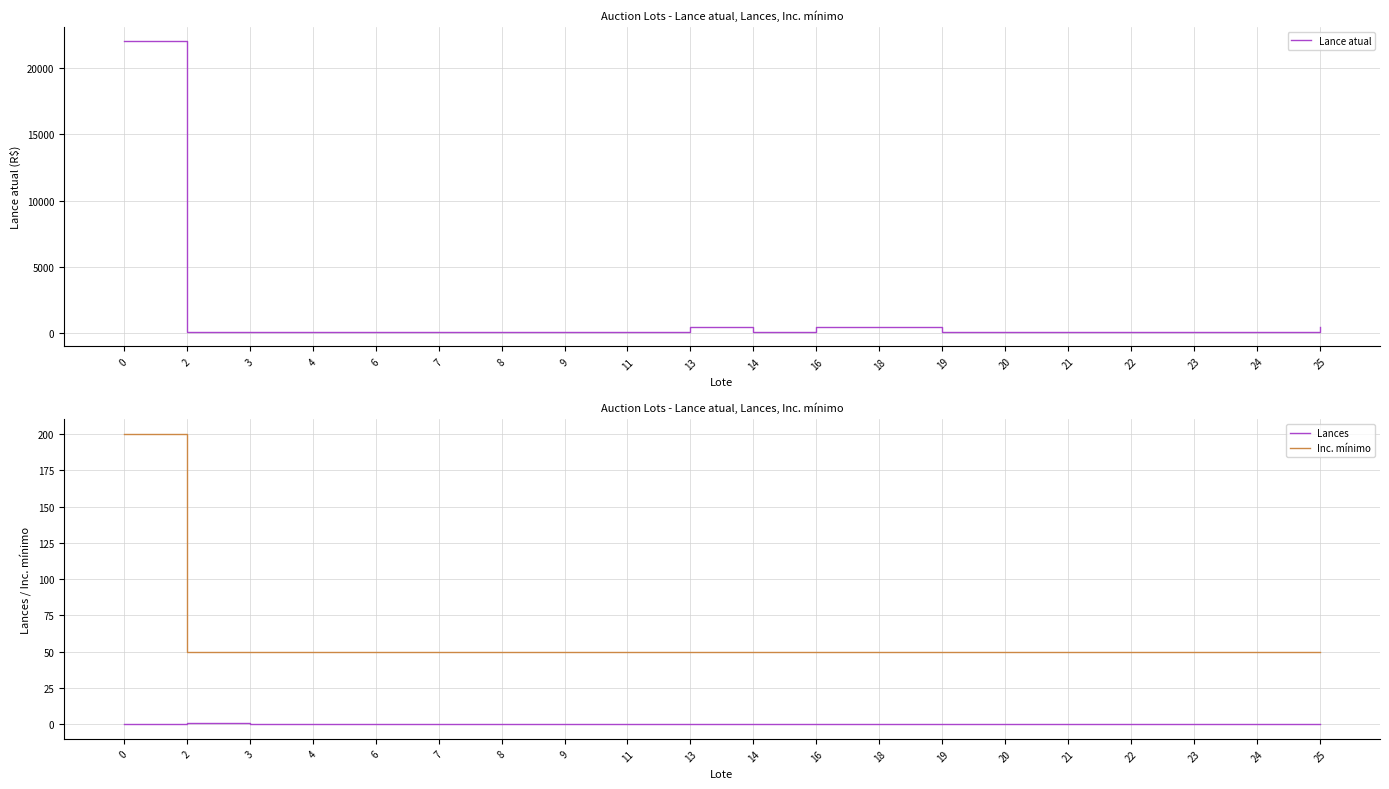

Between 21 and 22, which series saw the biggest shift?

Lance atual